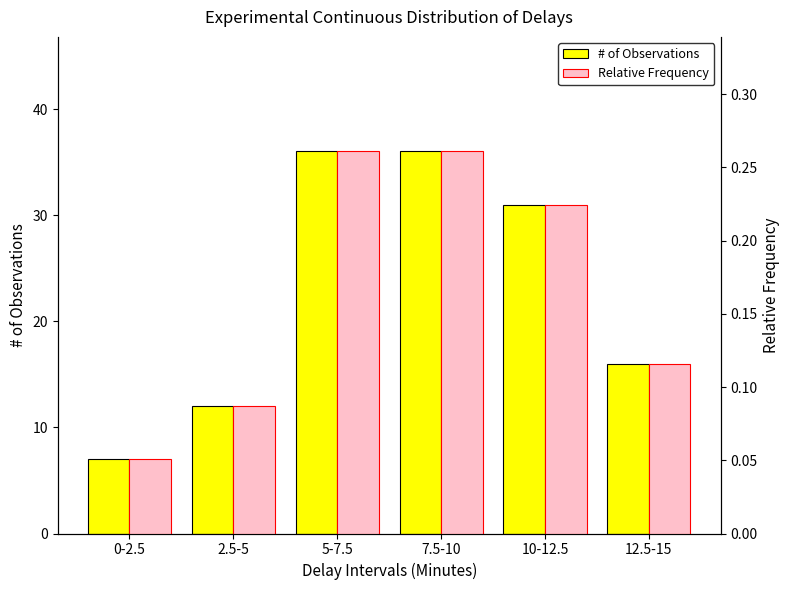

The Relative Frequency series shows 0.1 at 2.5-5. True or false?

False